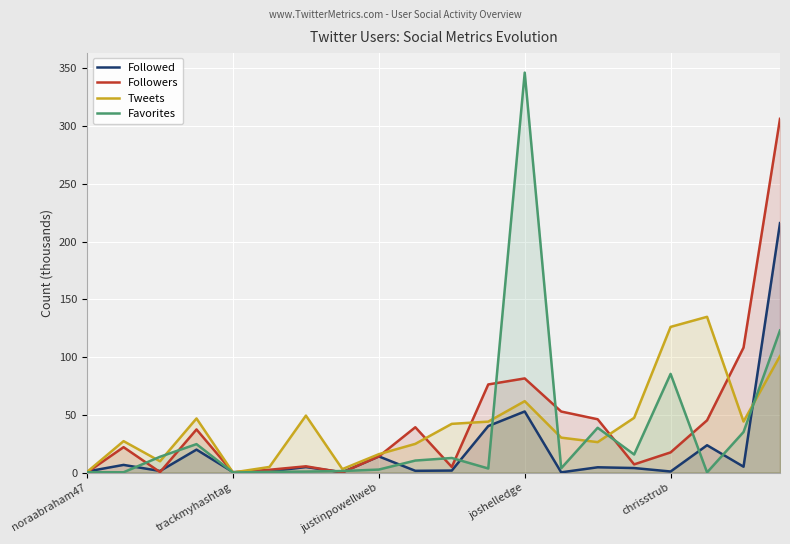

Rank the series at 10 from lowest to highest value.

Followed, Followers, Favorites, Tweets